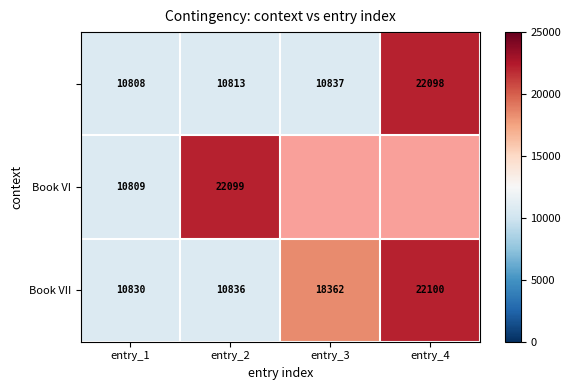

Is the value of Book VII at entry_1 greater than the value of Book VI at entry_1?

Yes